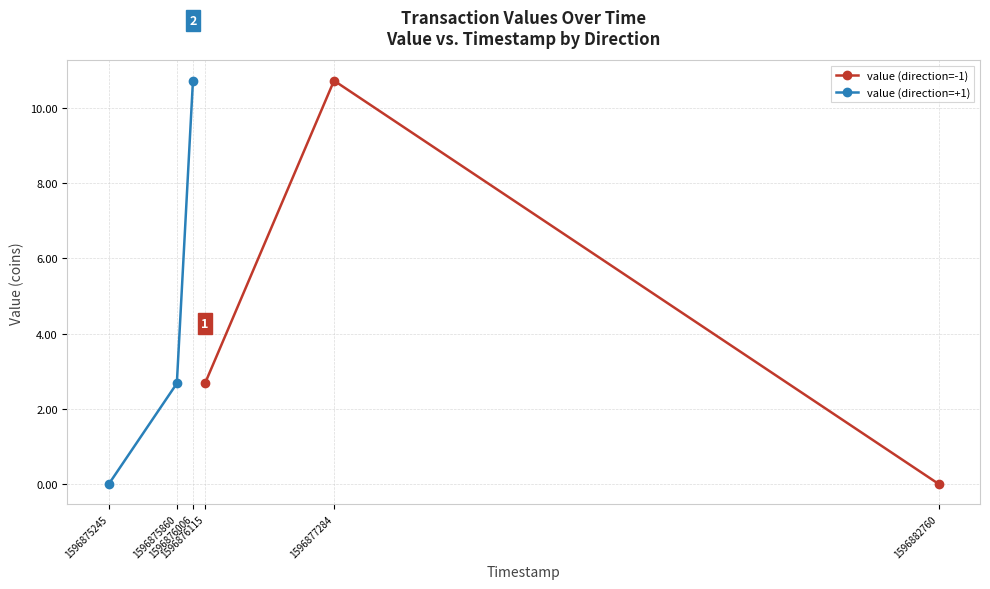

How many distinct data groups are displayed?

2